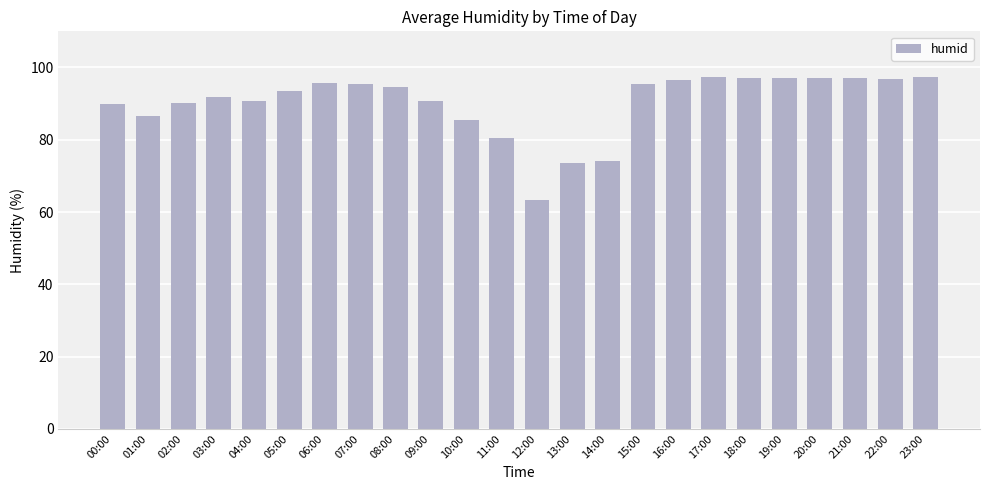

What is the ratio of the value at 16:00 to the value at 11:00?

1.2